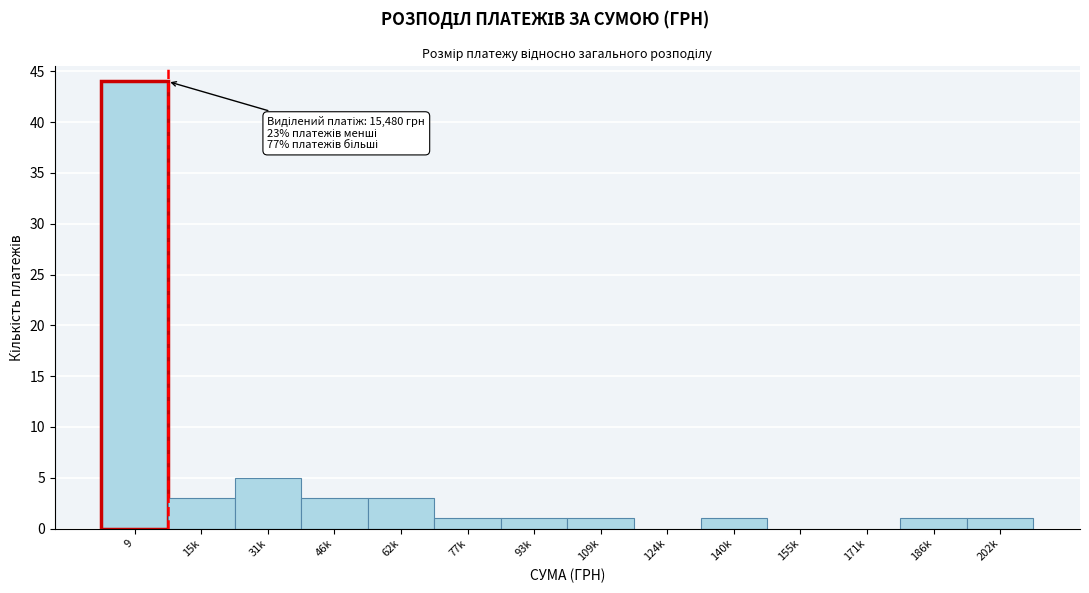

Reading right to left, transcribe all the data shown in this chart.

202k=1	186k=1	171k=0	155k=0	140k=1	124k=0	109k=1	93k=1	77k=1	62k=3	46k=3	31k=5	15k=3	9=44